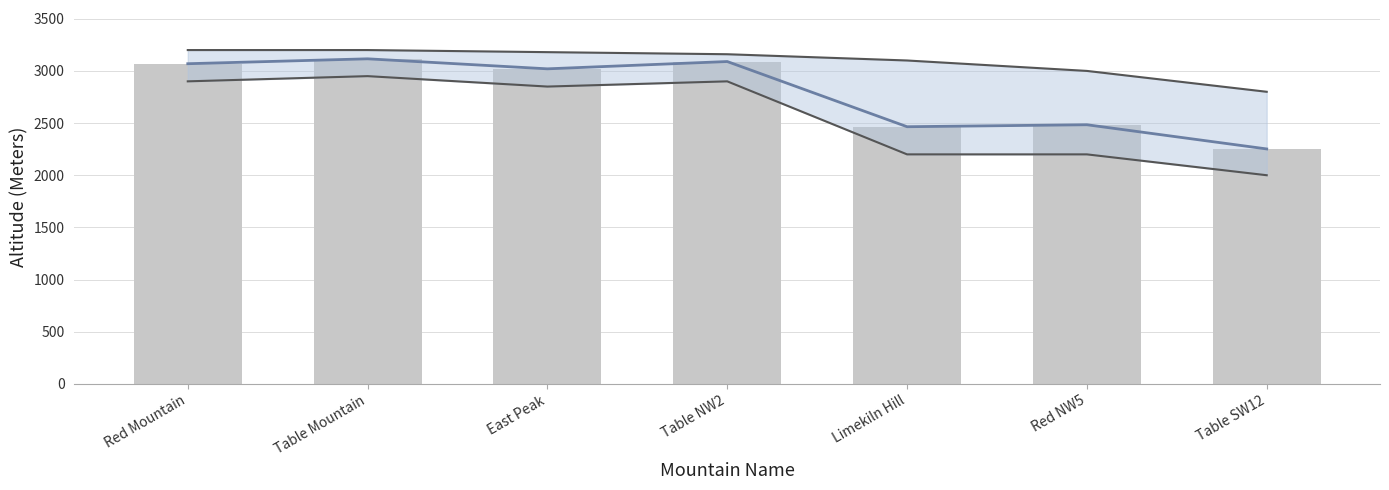

List the labels in order of Lower bound value, largest first.

Table Mountain, Red Mountain, Table NW2, East Peak, Limekiln Hill, Red NW5, Table SW12